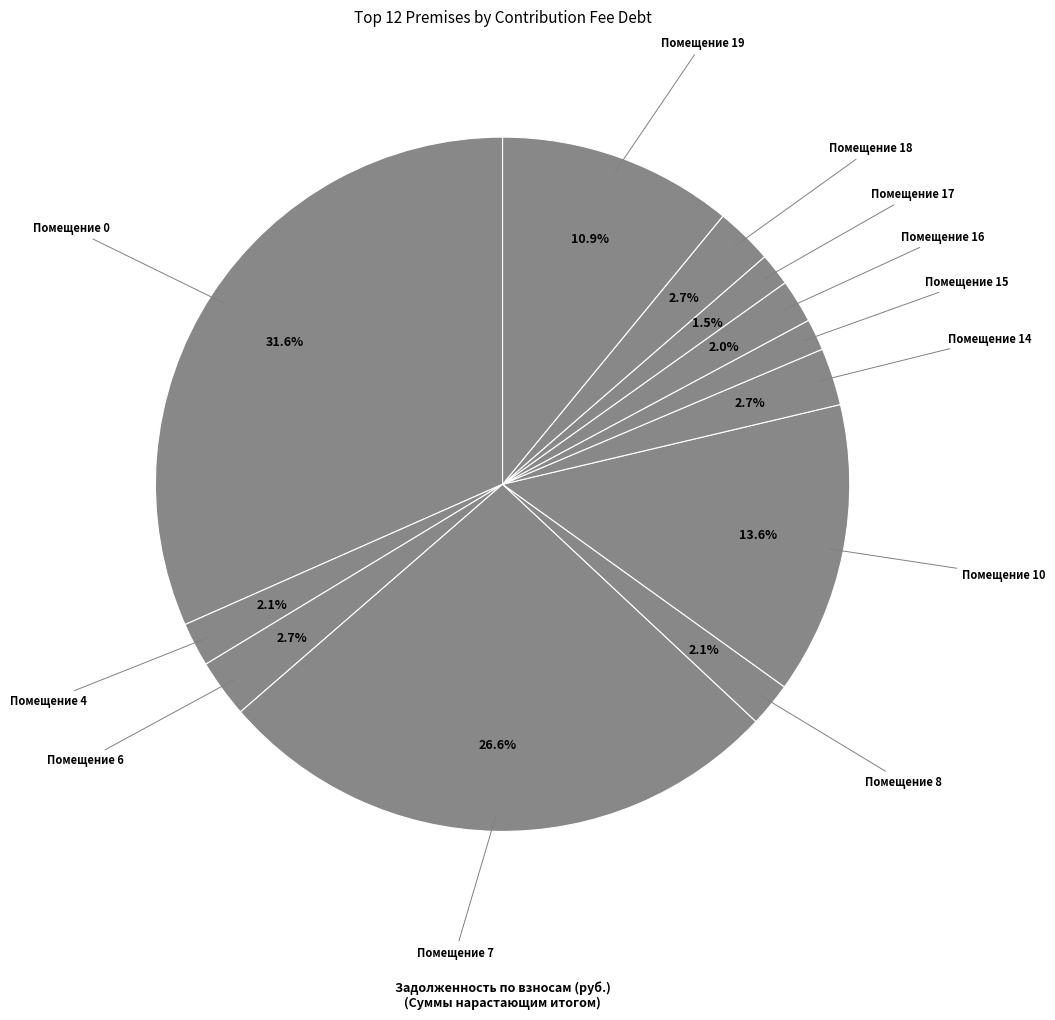

Count the number of slices in the pie.

12